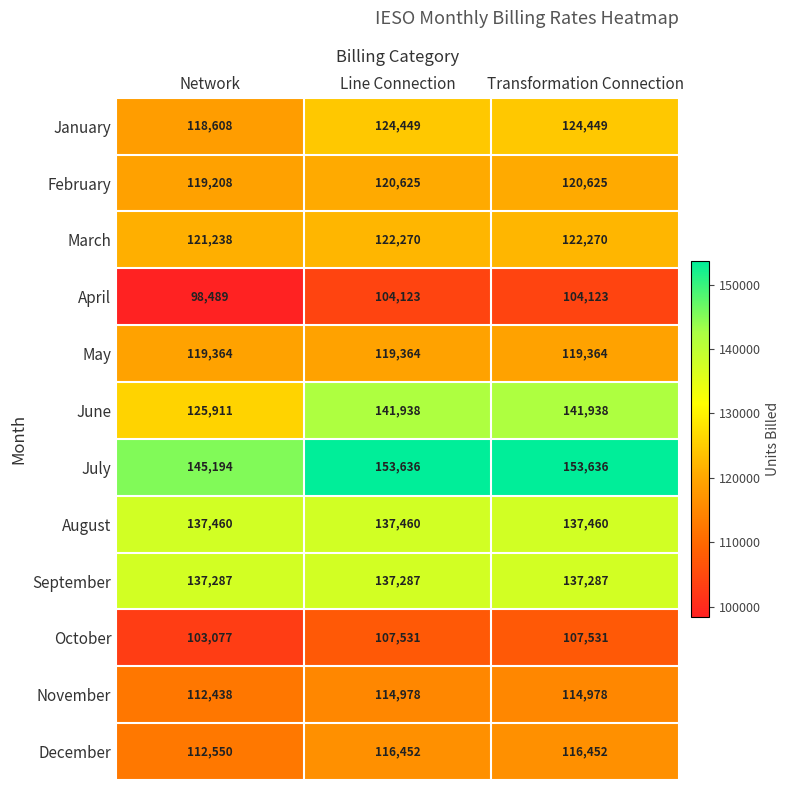

Between Network and Transformation Connection, which series saw the biggest shift?

June